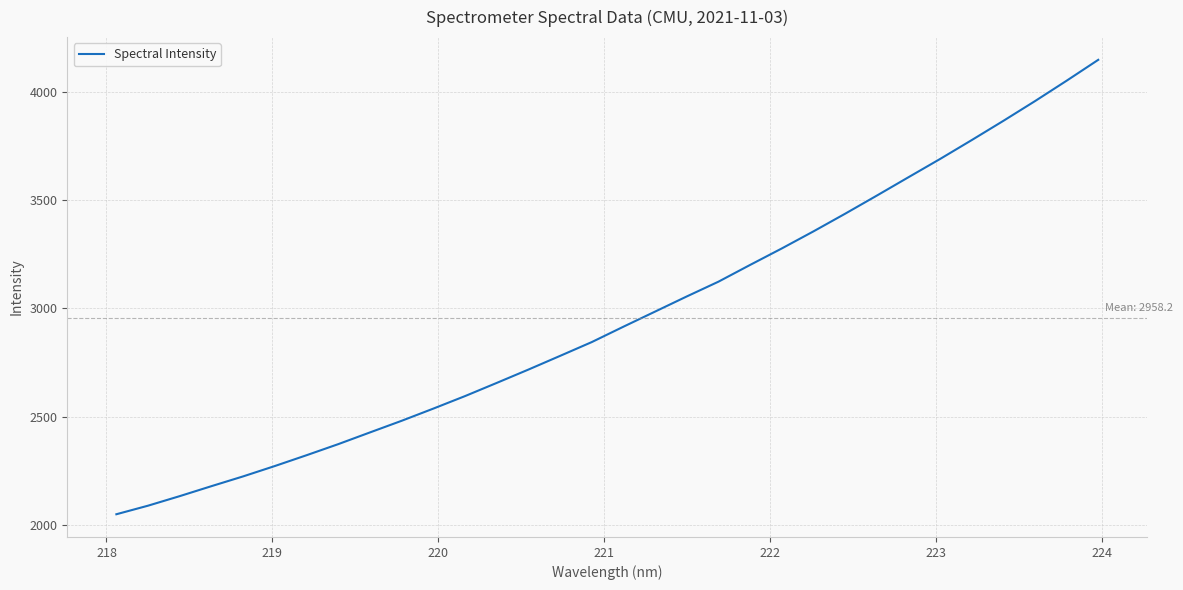

What is the minimum value shown in the chart?

2049.7